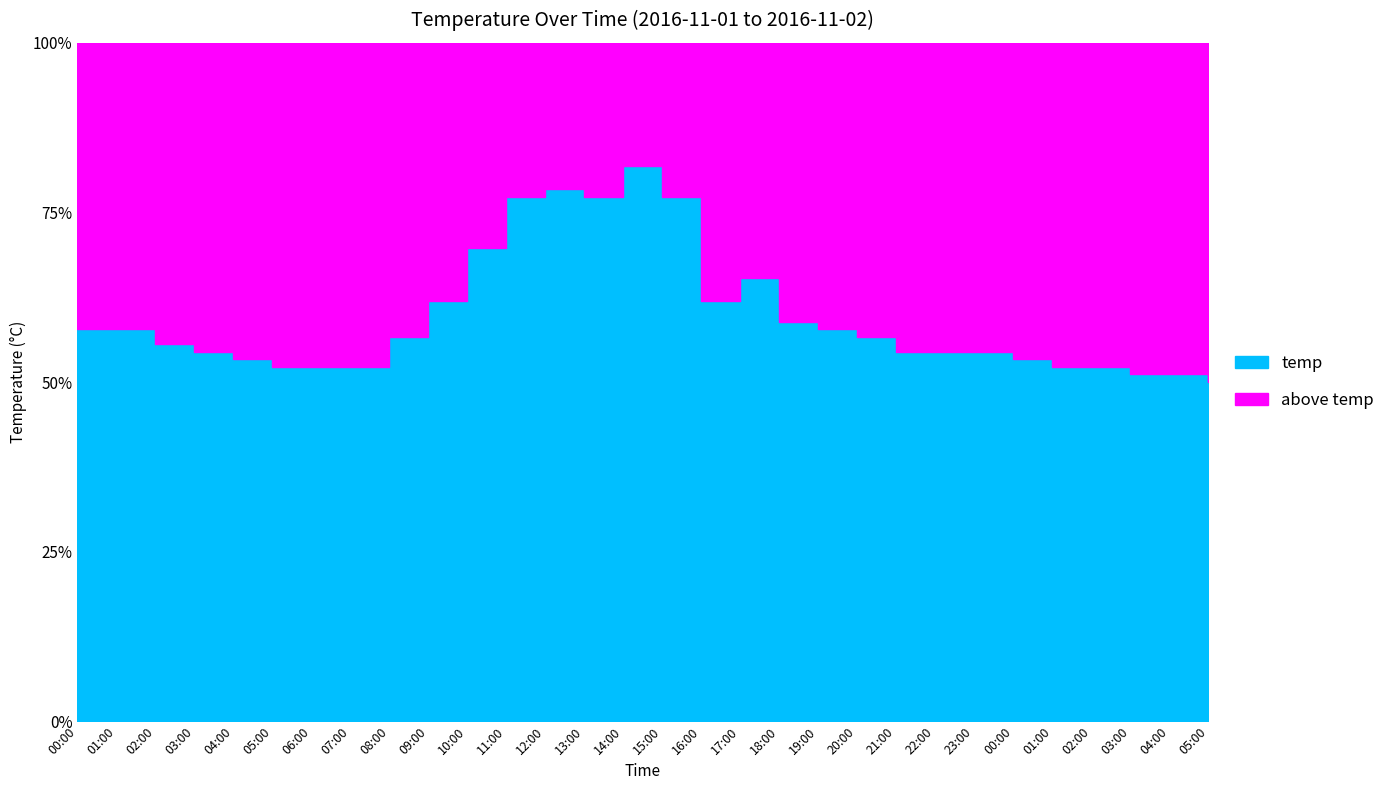

Reading right to left, list all the values displayed in this chart.

22.5	23.0	23.0	23.5	23.5	24.0	24.5	24.5	24.5	25.5	26.0	26.5	29.4	27.9	34.8	36.8	34.8	35.3	34.8	31.4	27.9	25.5	23.5	23.5	23.5	24.0	24.5	25.0	26.0	26.0